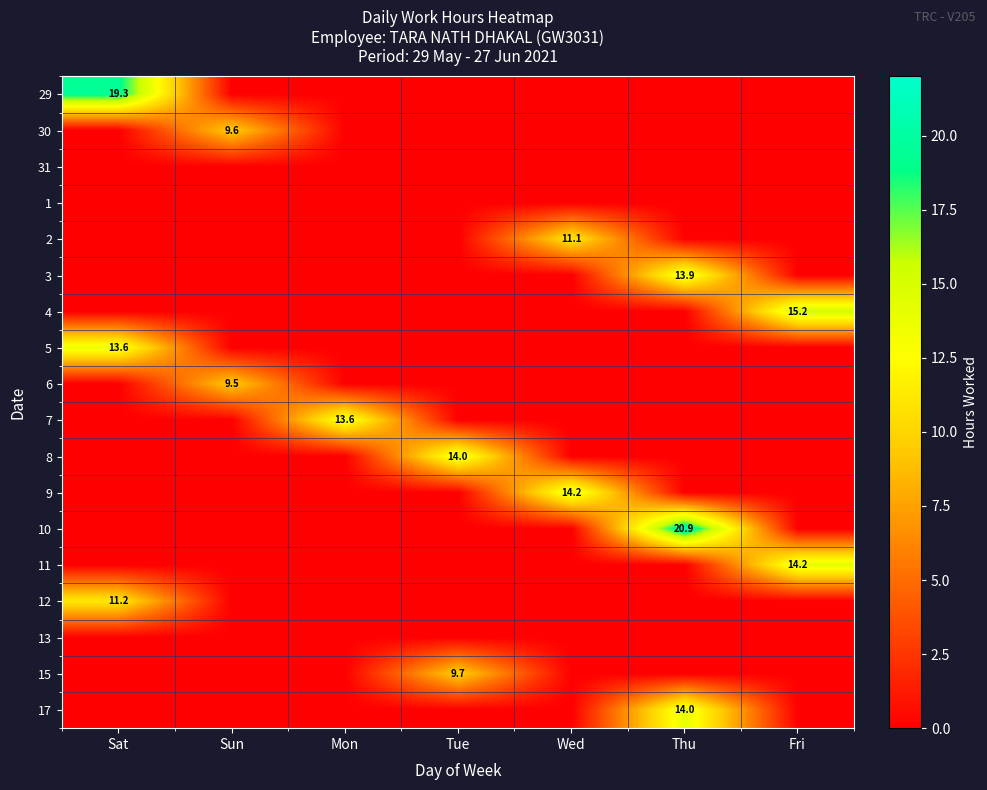

Which category has the lowest value across all series?

Sun